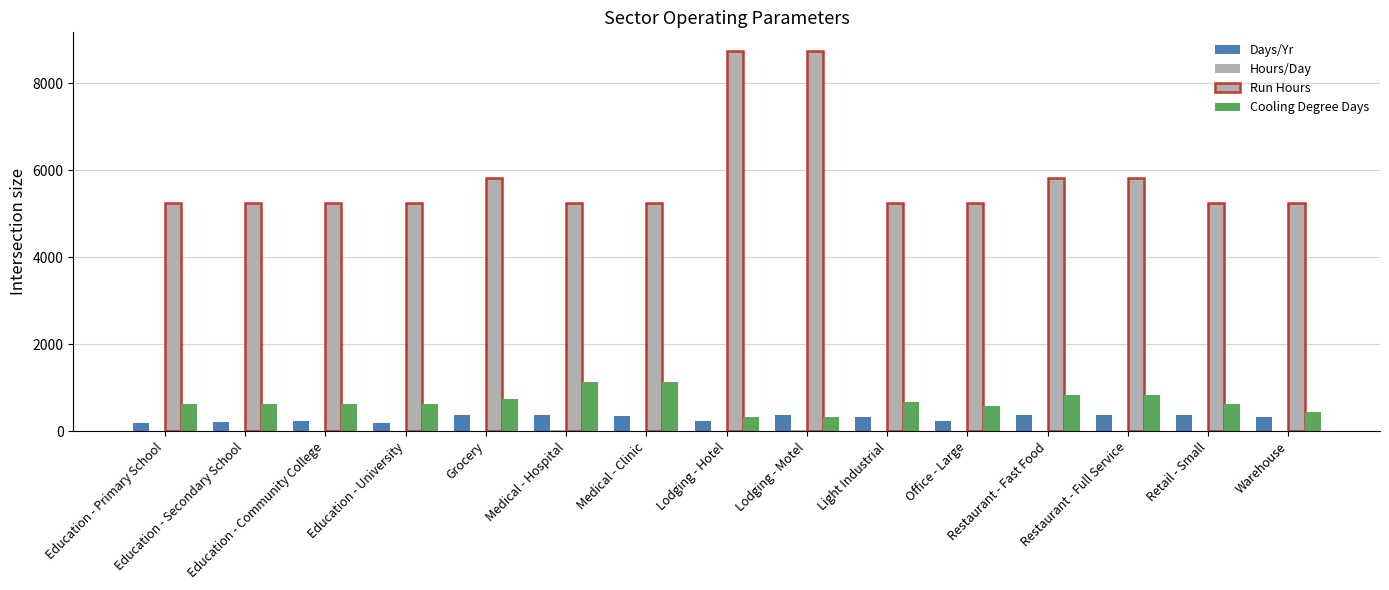

What is the minimum value shown in the chart?

5